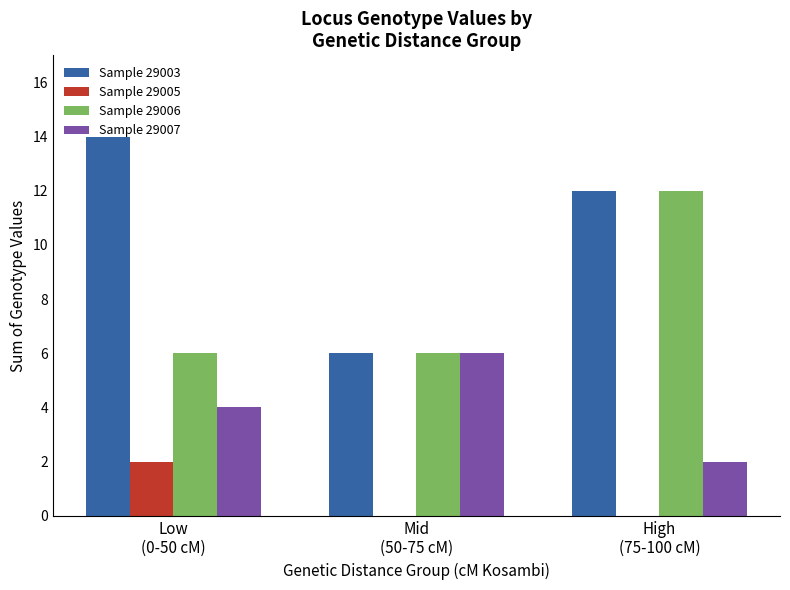

What is the maximum value shown in the chart?

14